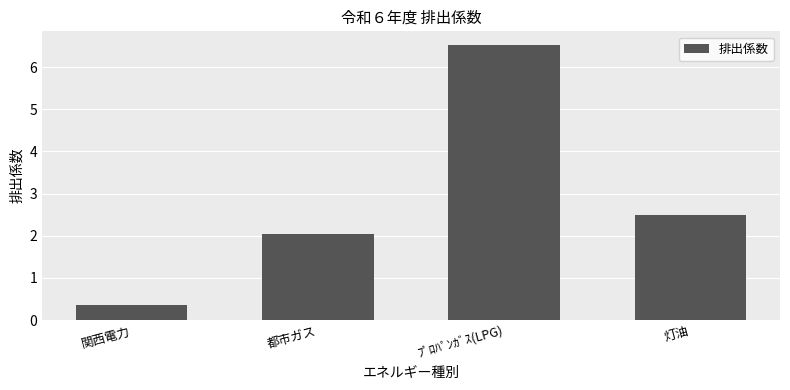

Rank the categories by value from lowest to highest.

関西電力, 都市ガス, 灯油, ﾌﾟﾛﾊﾟﾝｶﾞｽ(LPG)